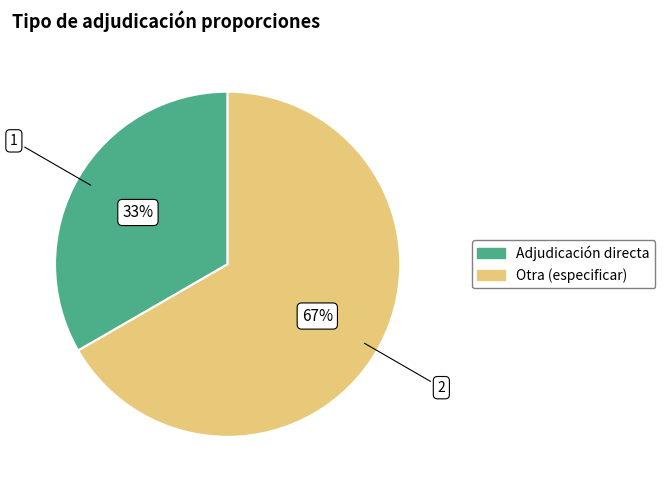

What is the smallest slice in the pie chart?

Adjudicación directa